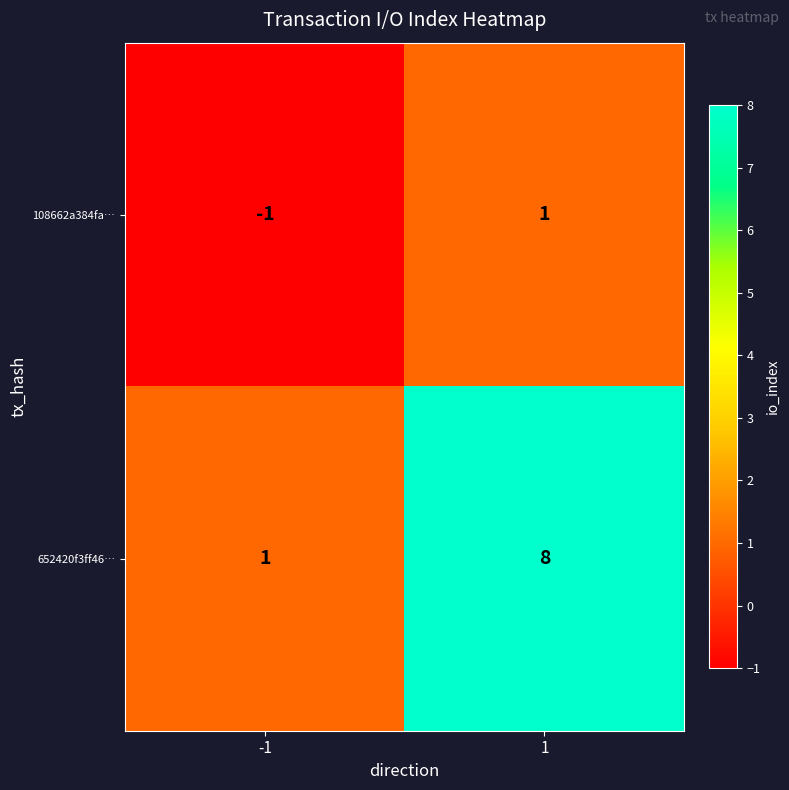

What is the difference between the maximum and minimum values in the 652420f3ff46… series?

7